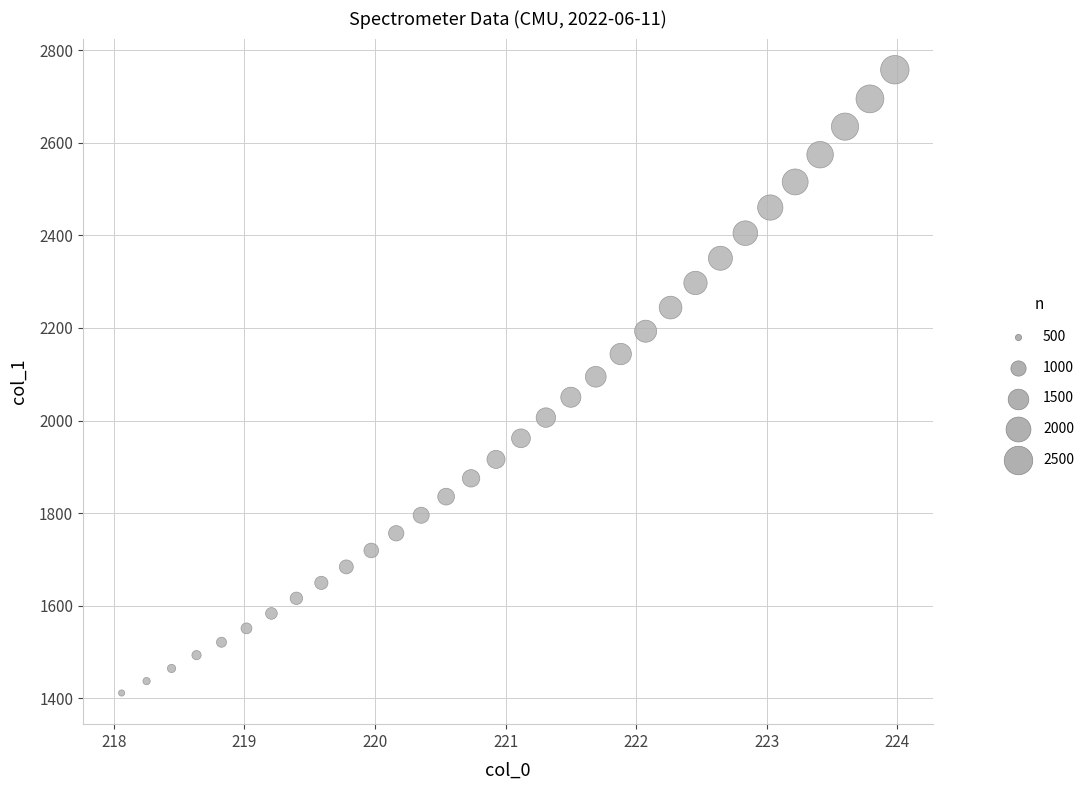

What is the range of Y values (max minus min)?

1346.0